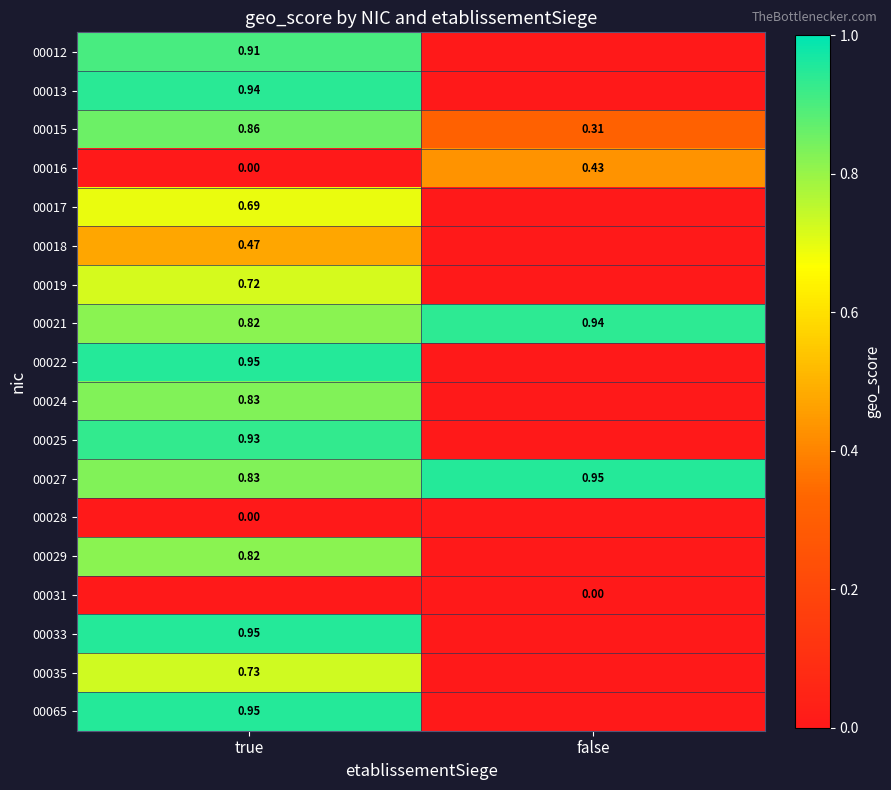

Is the value of 00028 at true greater than the value of 00024 at true?

No